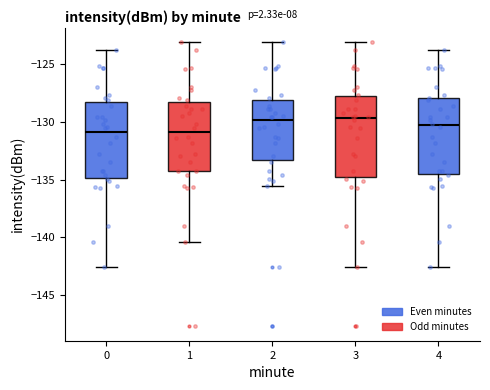

Where does the median line of the box at x = 3 sit on the y-axis? The values are not printed on the chart, so give them approximately, as read against the axis.

-129.5